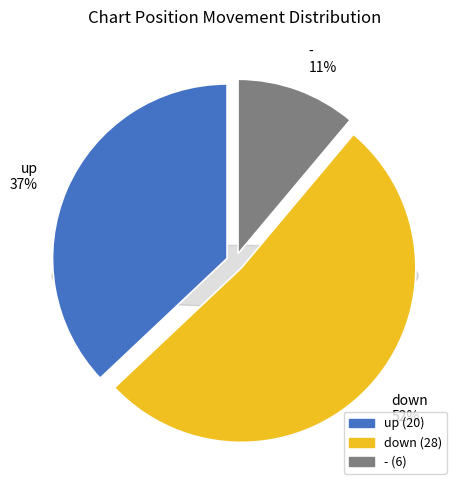

What is the ratio of the value at up to the value at down?

0.7